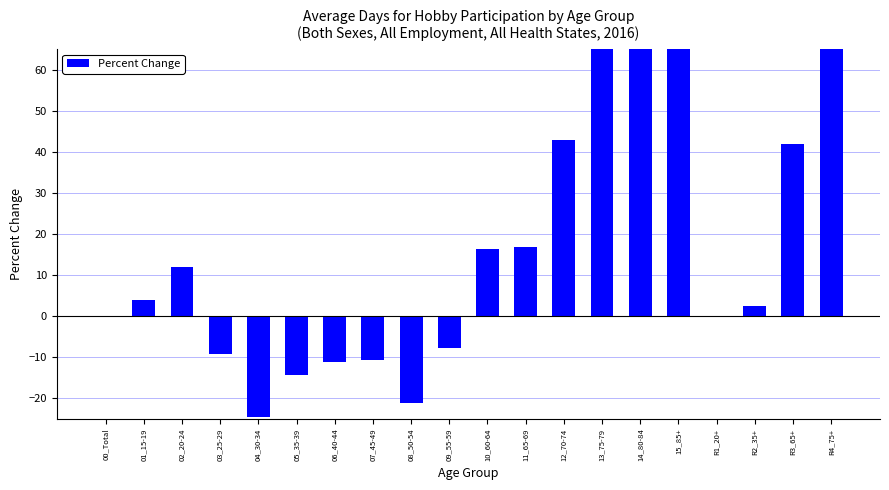

At which category does the chart reach its peak across all series?

15_85+